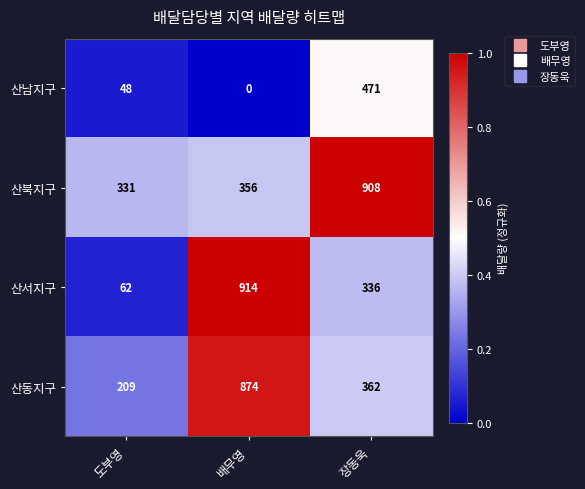

Which series has the largest total across all categories?

산북지구